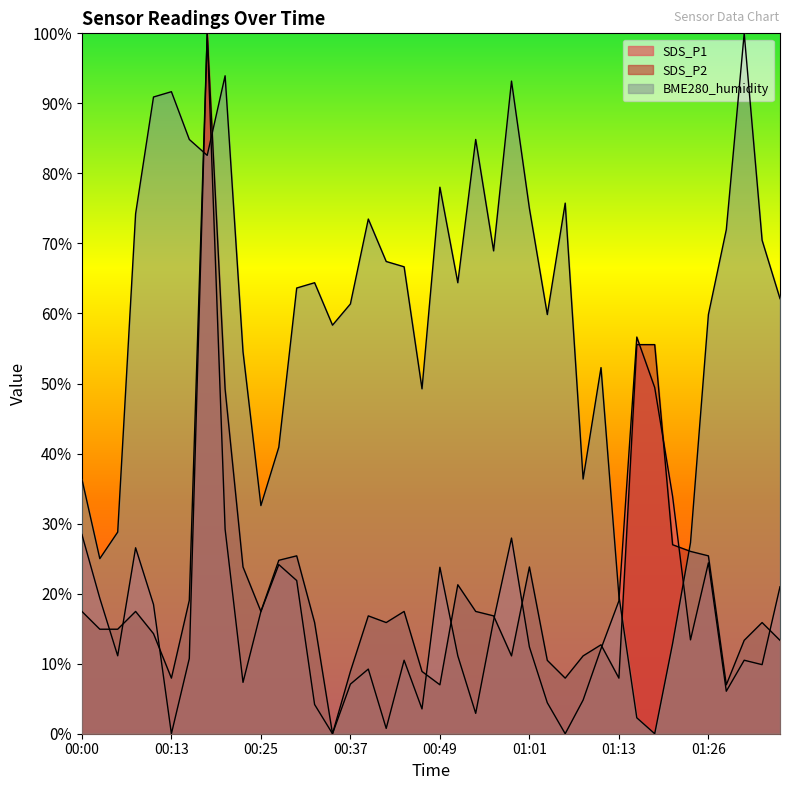

True or false: SDS_P1 has a value of 0.0 at 00:35.

True